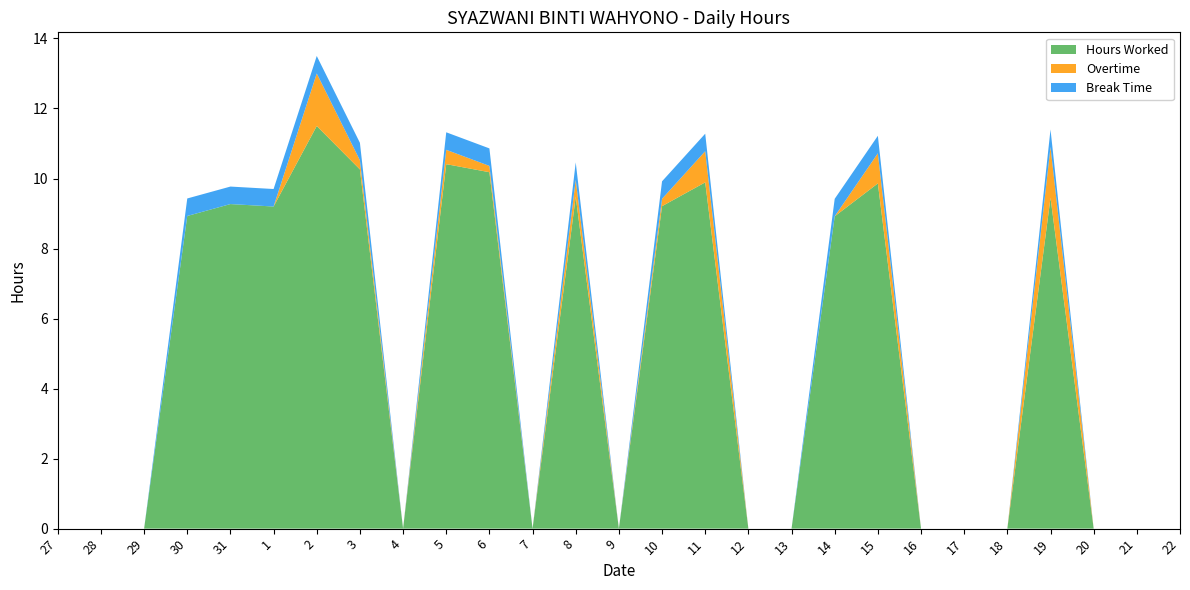

Reading left to right, extract all data points from this chart.

Hours Worked: 0.0	0.0	0.0	8.9	9.3	9.2	11.5	10.3	0.0	10.4	10.2	0.0	9.5	0.0	9.2	9.9	0.0	0.0	8.9	9.9	0.0	0.0	0.0	9.4	0.0	0.0	0.0
Overtime: 0.0	0.0	0.0	0.0	0.0	0.0	1.5	0.3	0.0	0.4	0.2	0.0	0.5	0.0	0.2	0.9	0.0	0.0	0.0	0.9	0.0	0.0	0.0	1.4	0.0	0.0	0.0
Break Time: 0.0	0.0	0.0	0.5	0.5	0.5	0.5	0.5	0.0	0.5	0.5	0.0	0.5	0.0	0.5	0.5	0.0	0.0	0.5	0.5	0.0	0.0	0.0	0.5	0.0	0.0	0.0